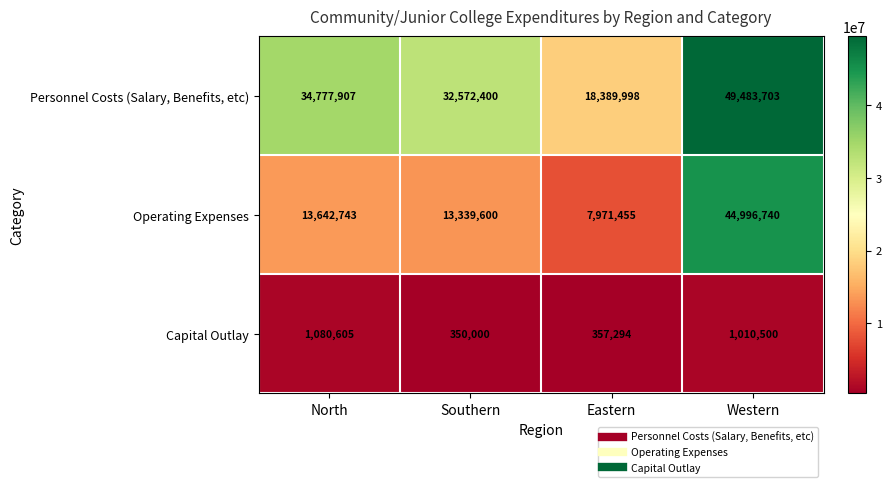

Which series has the largest total across all categories?

Personnel Costs (Salary, Benefits, etc)